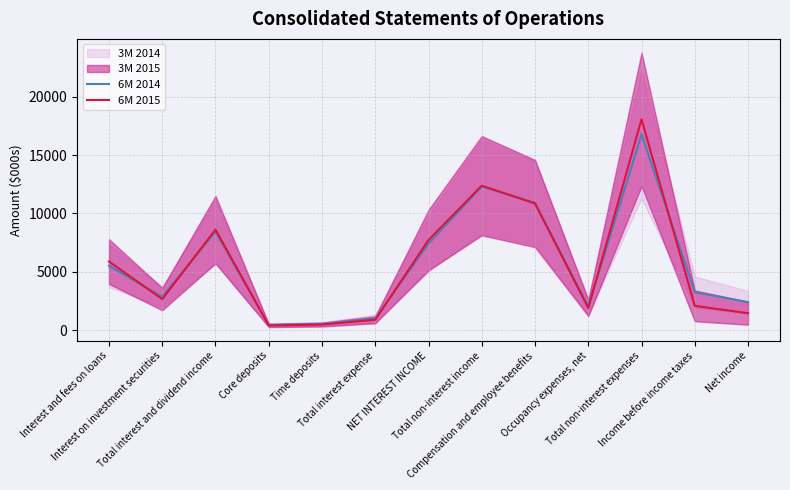

What is the sum of the 6M 2014 values at Total non-interest income and Occupancy expenses, net?

14333.0